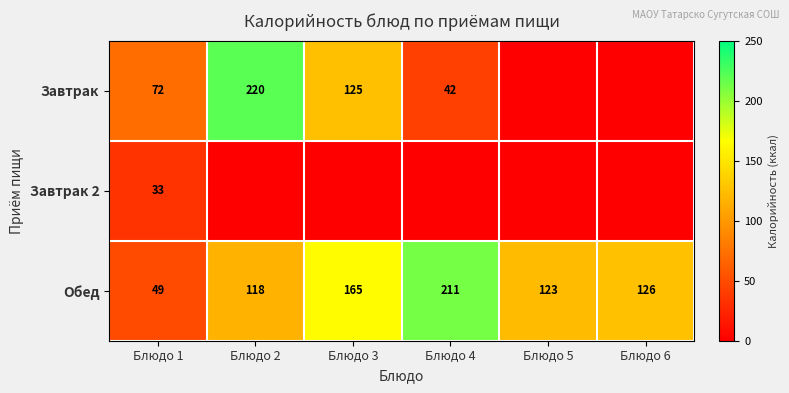

How many values in the Завтрак 2 series exceed 0?

1